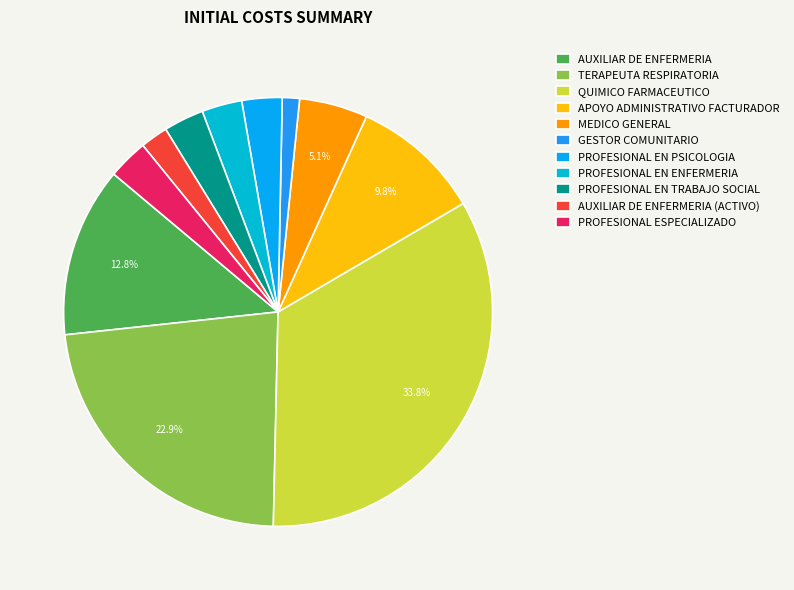

How many slices are in this pie chart?

11